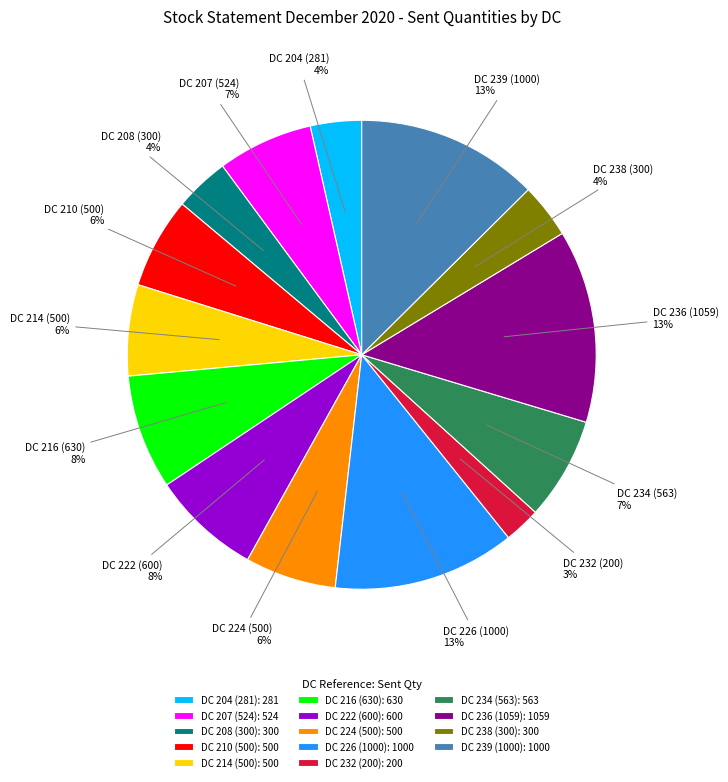

Is the sum of DC 210 (500) and DC 239 (1000) greater than half?

No